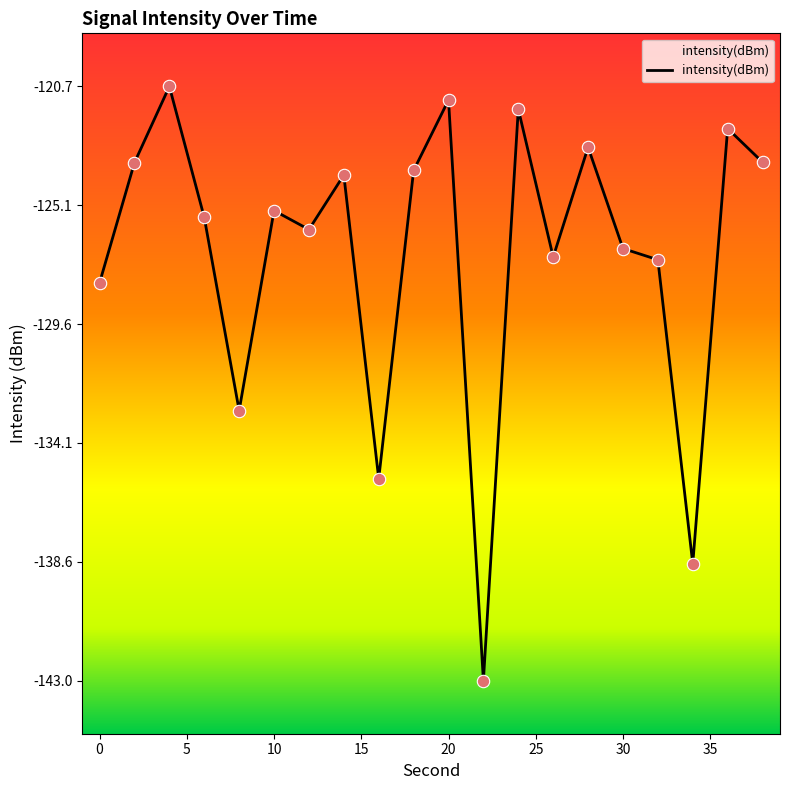

What is the change in value from 36 to 38?

-1.3